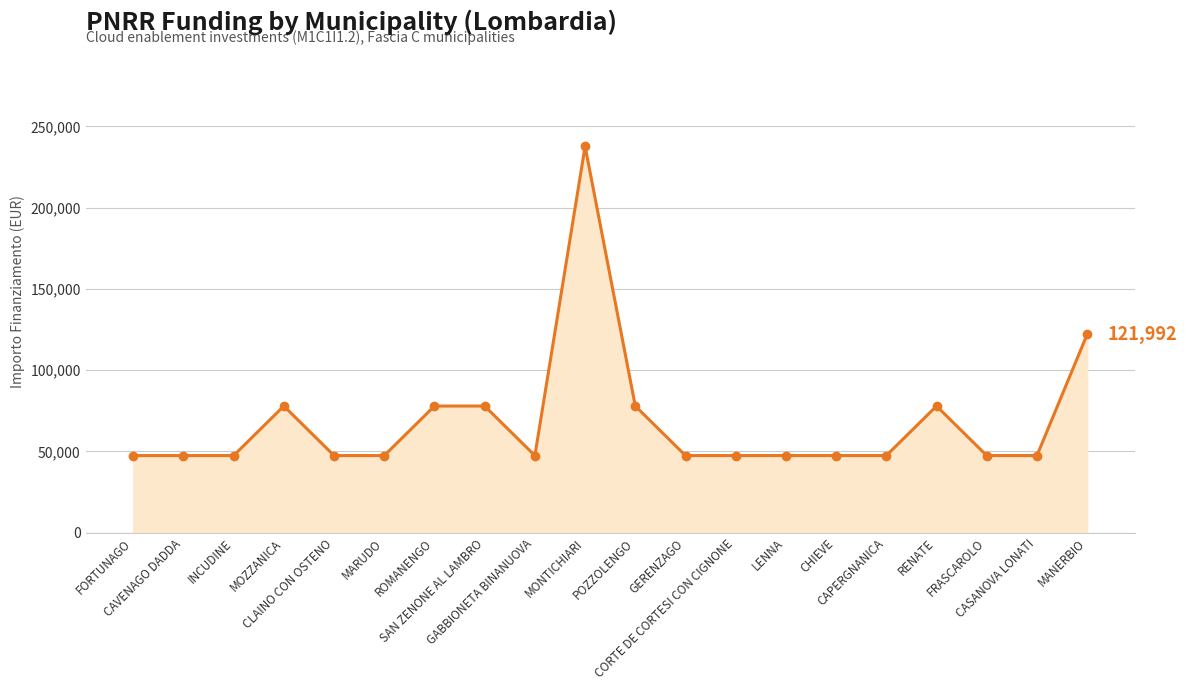

What is the average value?

68285